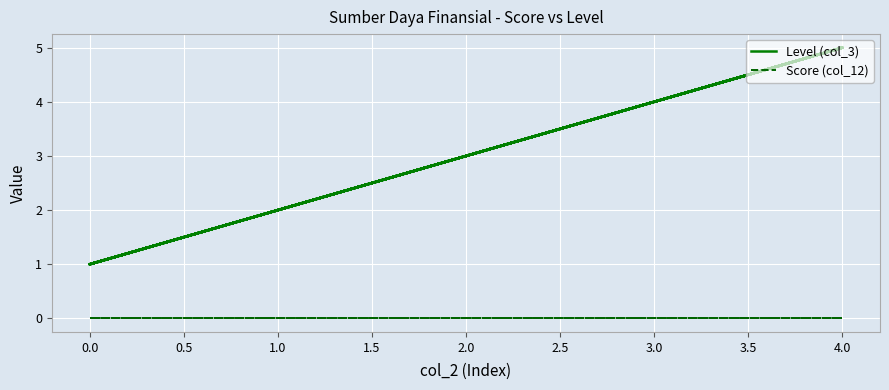

True or false: Score (col_12) has more than 0 interior local peaks.

False